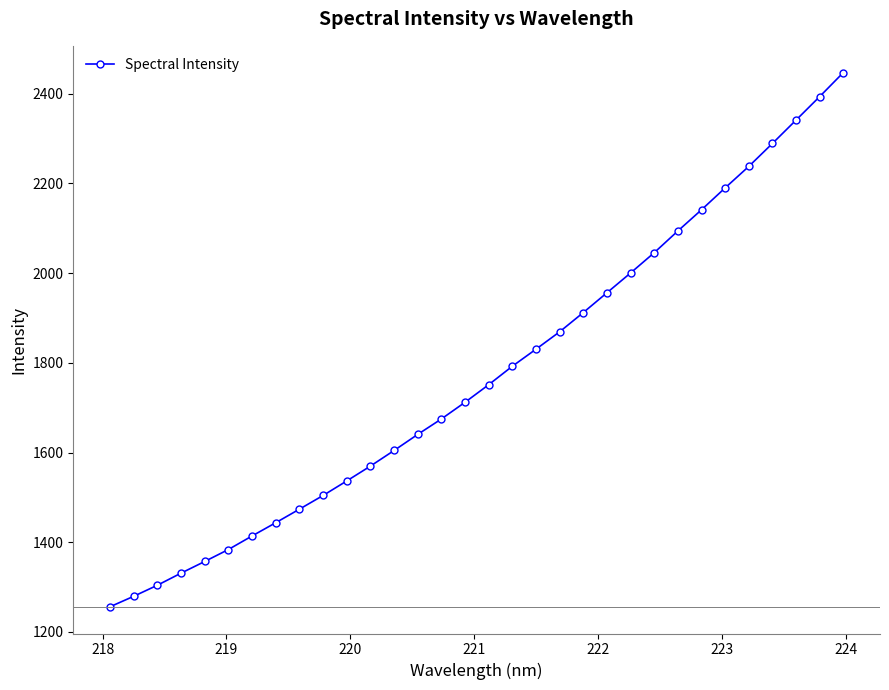

What is the value of the 31st point from the left?

2393.6